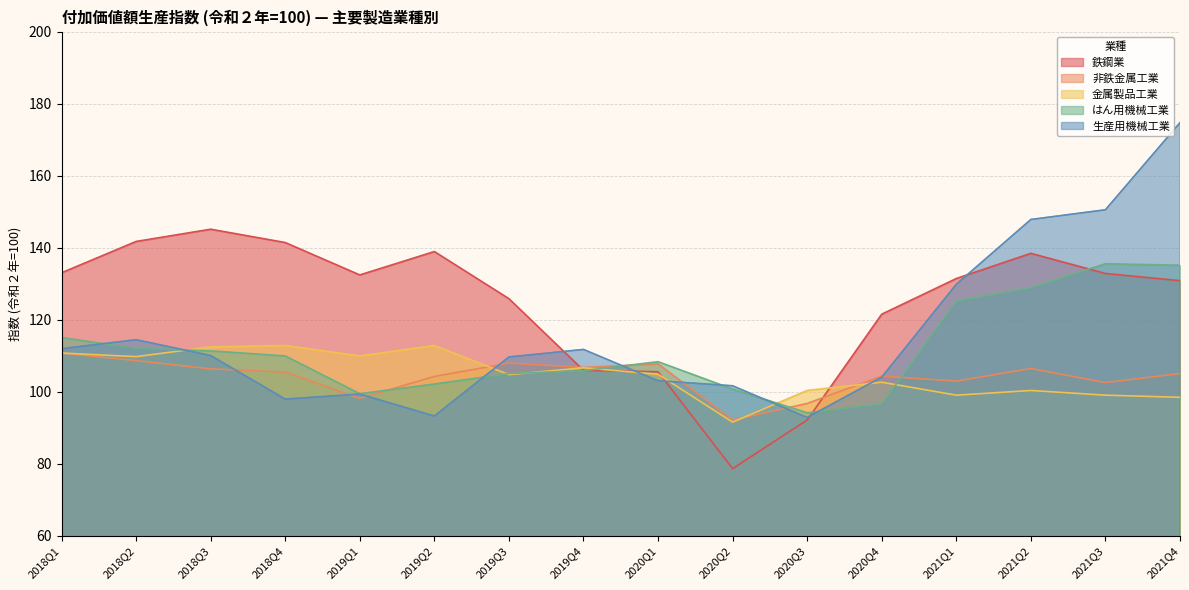

What position from the left is 2021Q1?

13